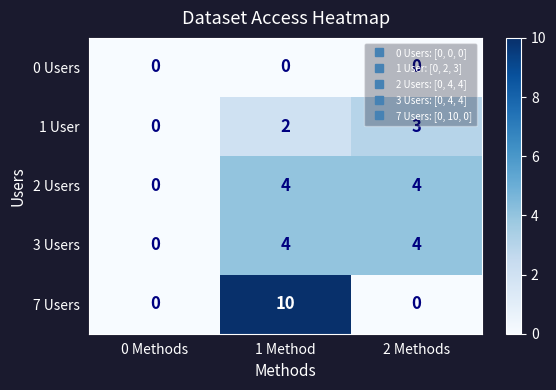

The 7 Users series shows 4 at 2 Methods. True or false?

False